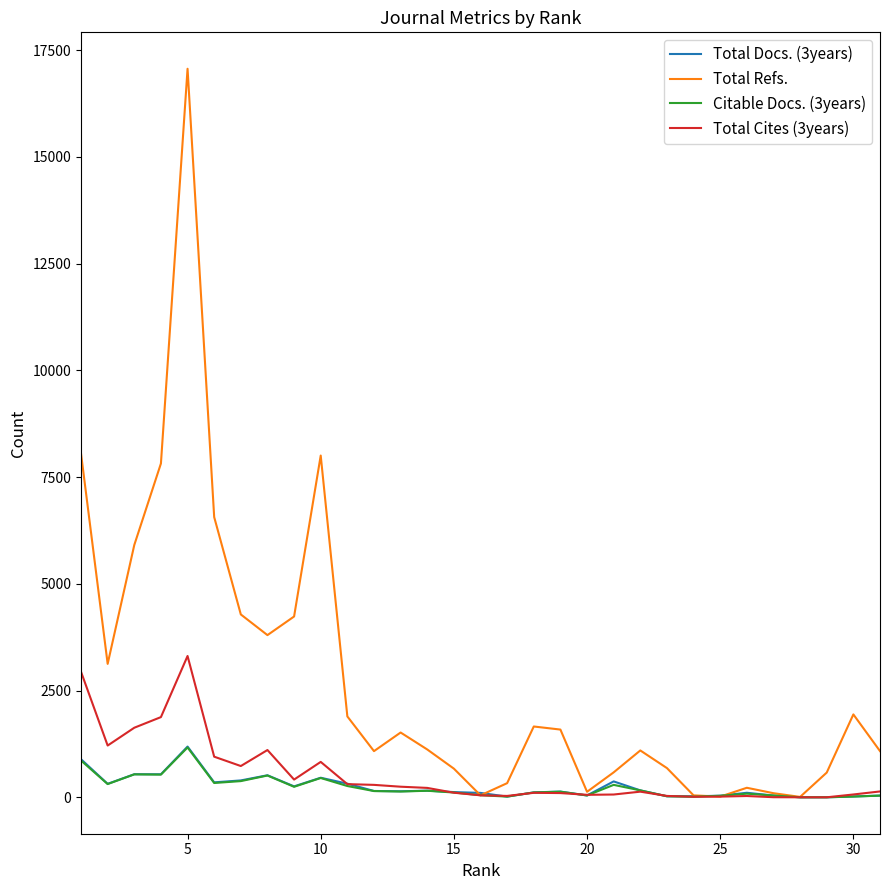

Which series has the widest spread of values?

Total Refs.